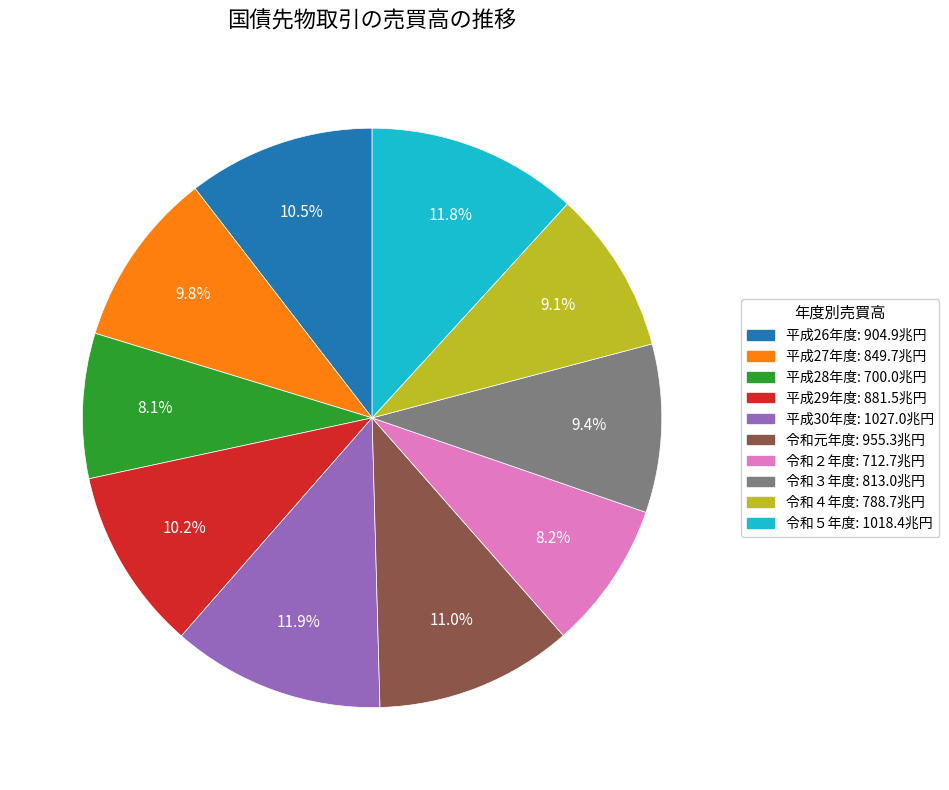

To the nearest percent, what is the difference between the largest and smallest slice percentages?

4%